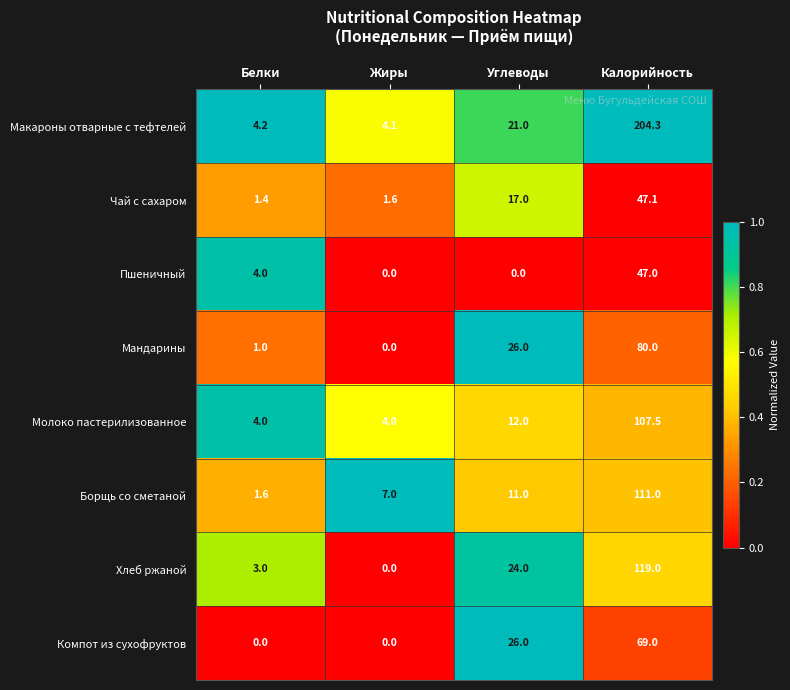

Which series has the widest spread of values?

Макароны отварные с тефтелей